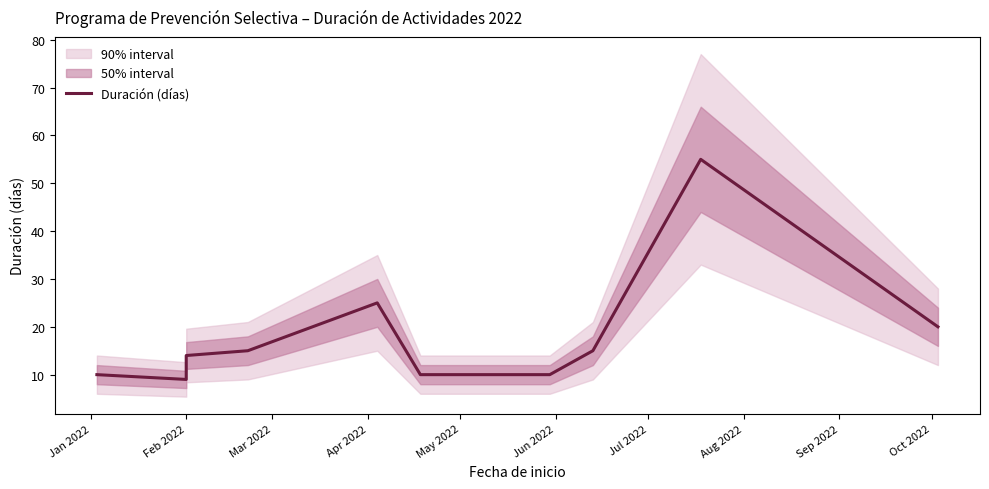

True or false: the data shows 5 at Sep 2022.

False